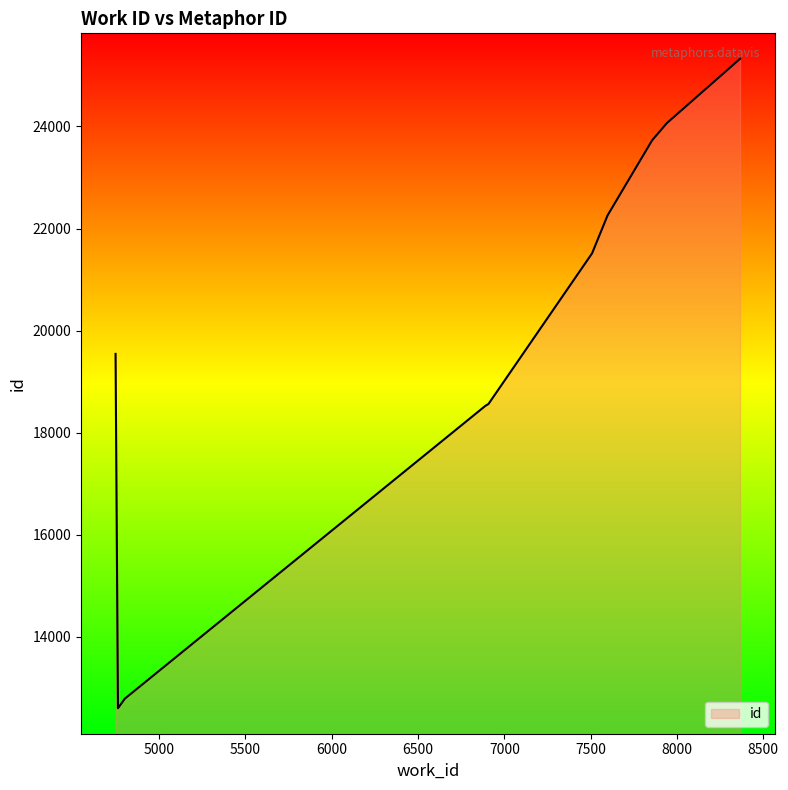

What is the smallest value displayed?

12602